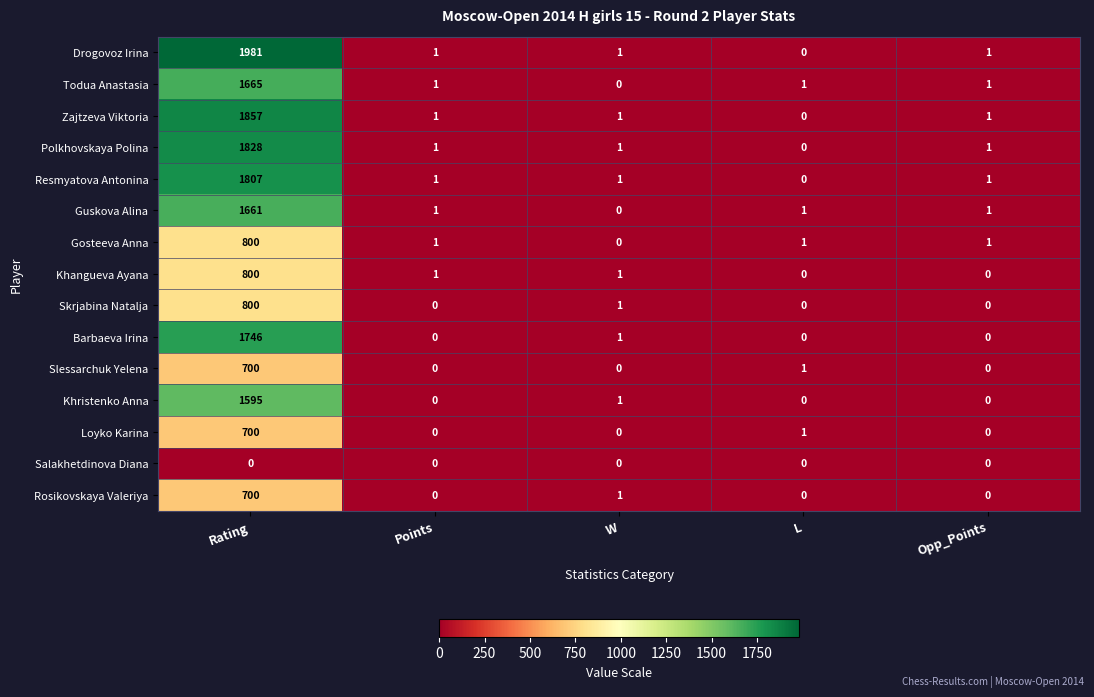

What is the difference between the maximum and minimum values in the Barbaeva Irina series?

1746